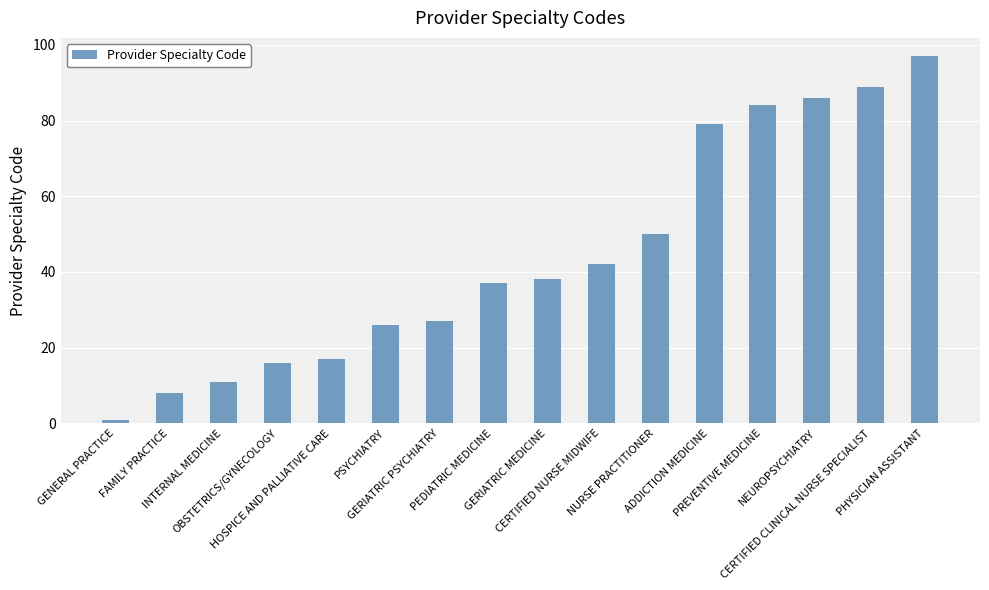

What position from the right is PEDIATRIC MEDICINE?

9